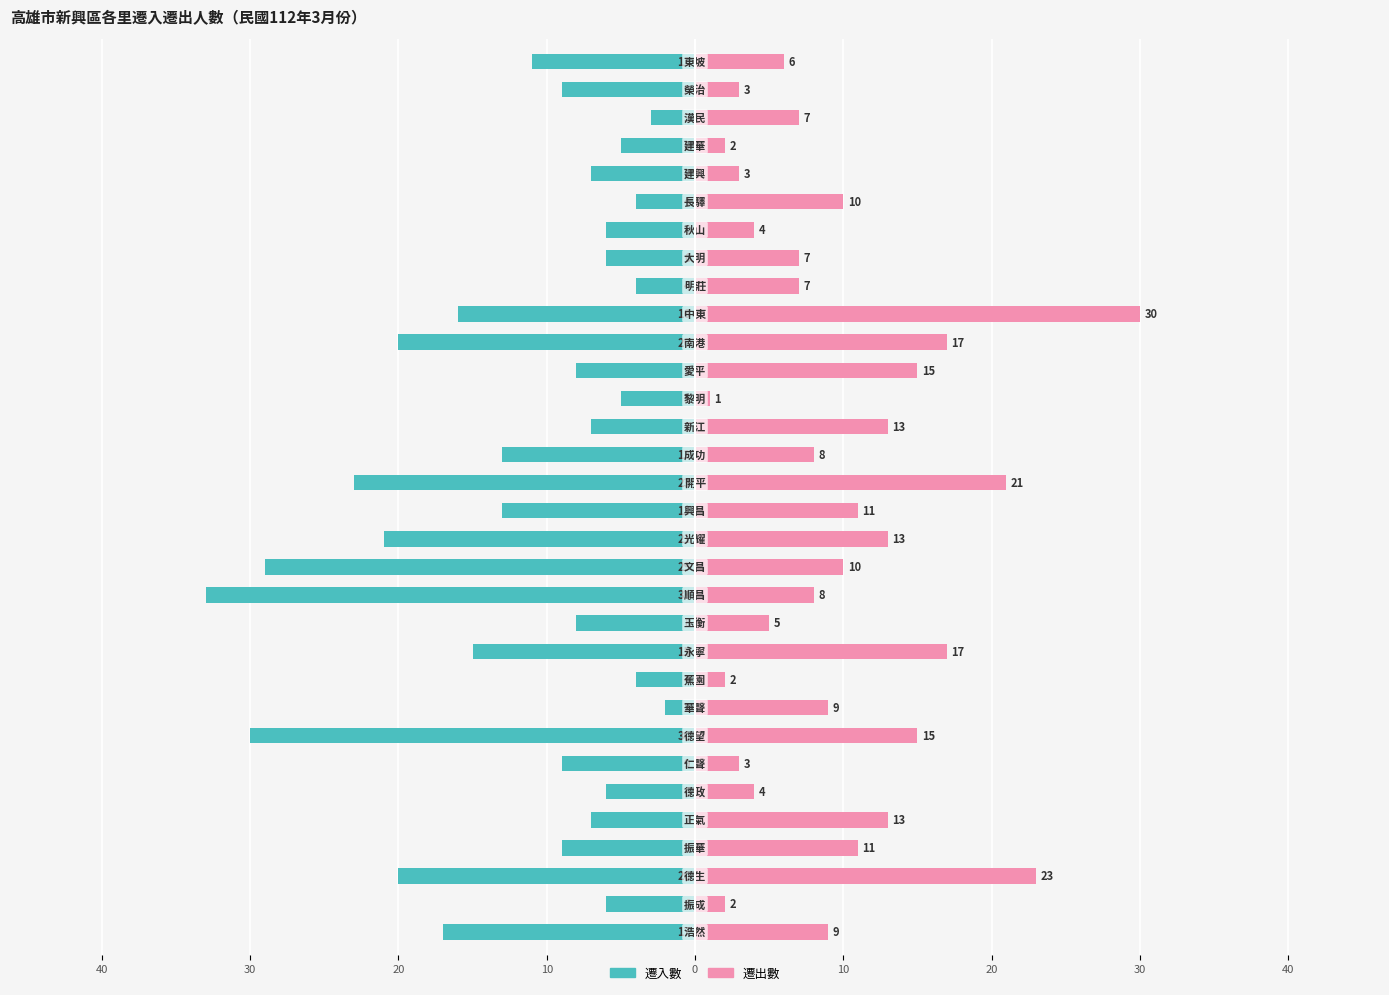

At how many categories does at least one series exceed 0?

32